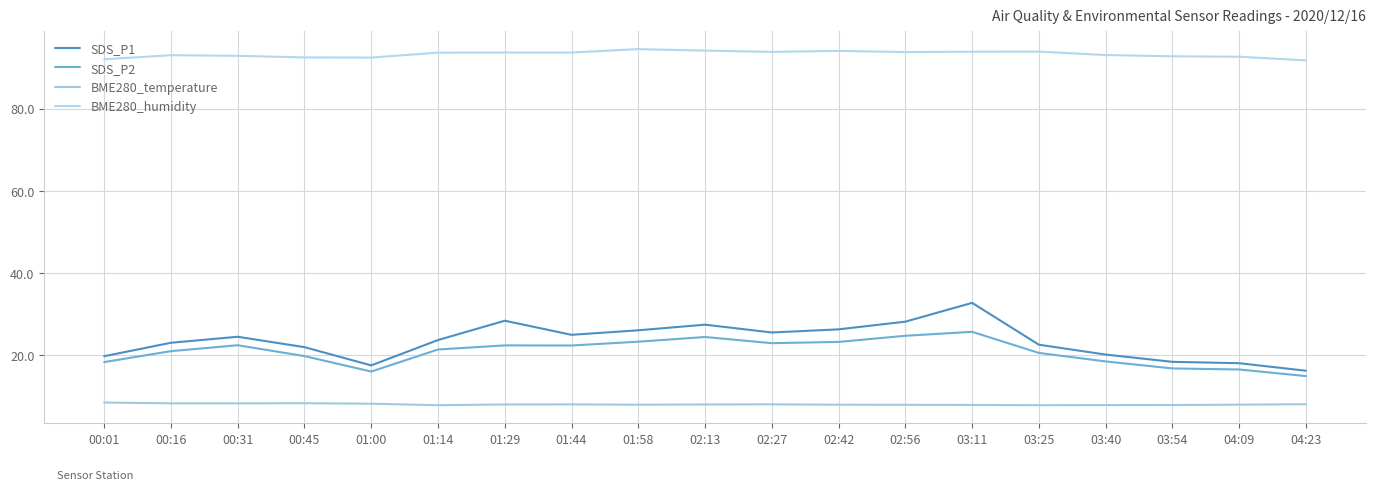

Is this an area chart (filled region under the line)?

No